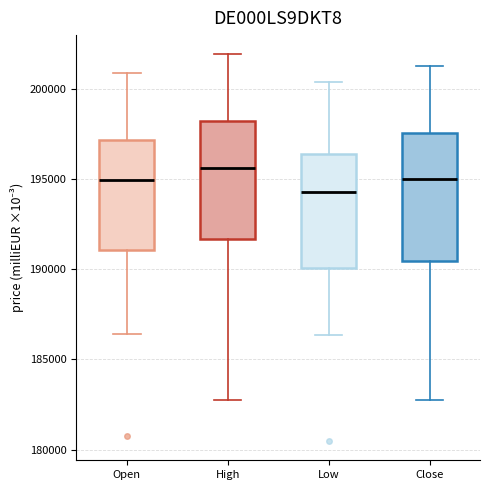

Which box has the lowest median line?

Low